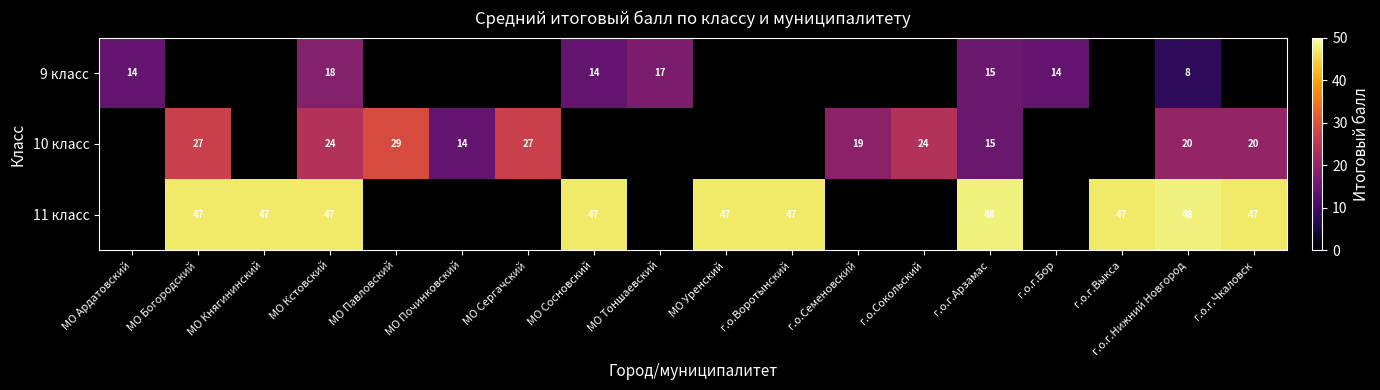

What is the minimum value shown in the chart?

8.0